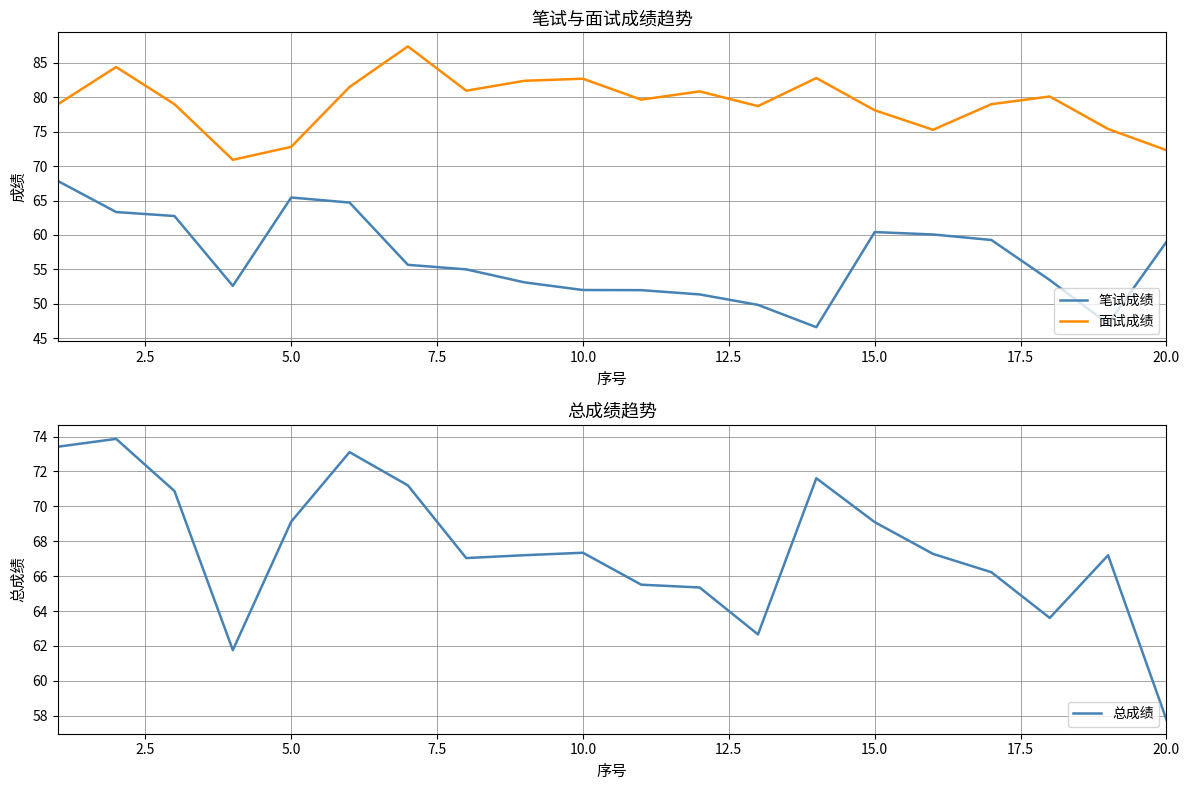

What is the average value of the 笔试成绩 series?

56.6